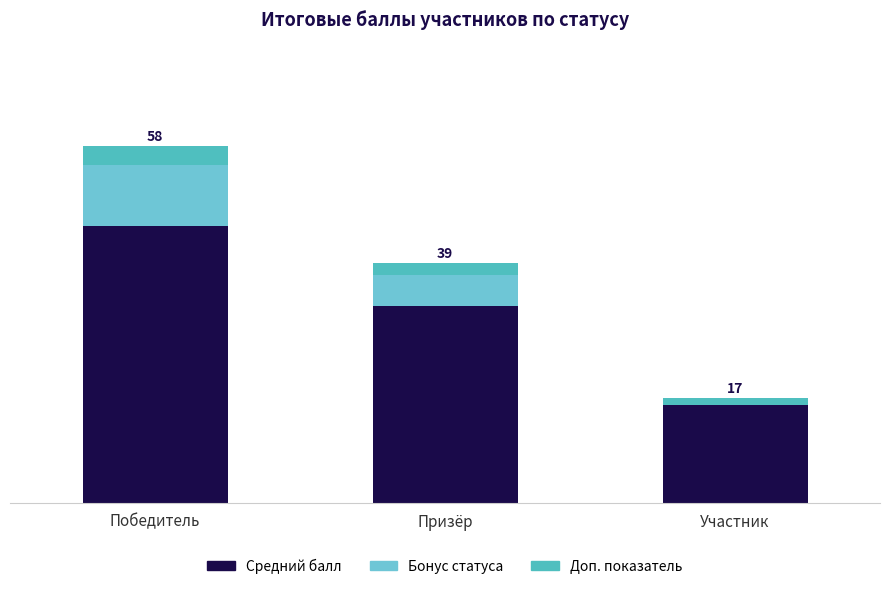

Are the bars grouped side by side (vs. stacked)?

No